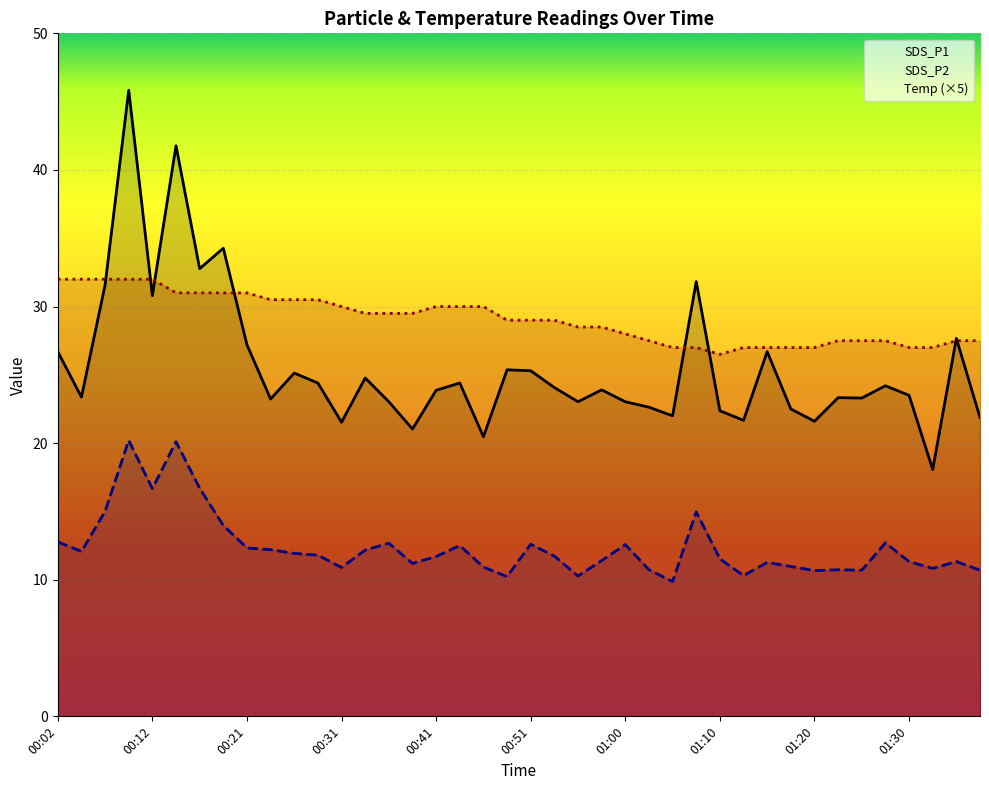

What is the smallest value displayed?

9.9